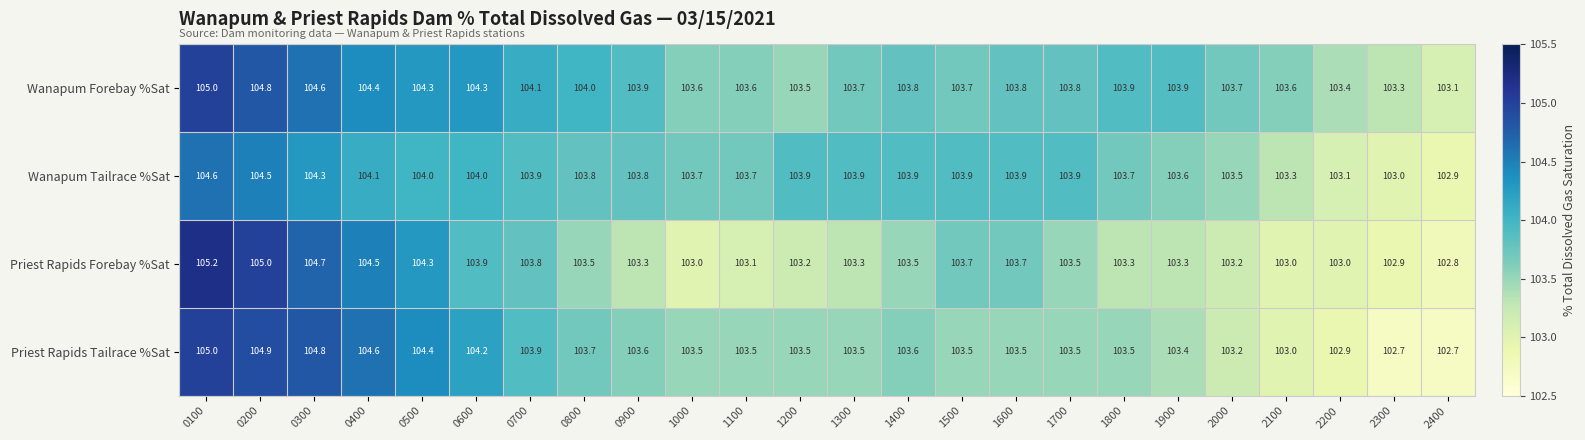

At how many categories does at least one series exceed 103?

24